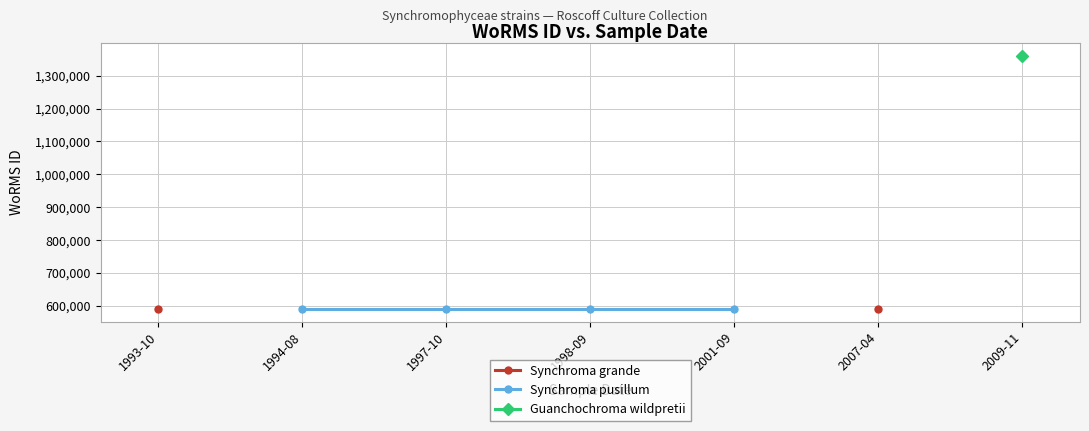

Count the number of data series in this chart.

3